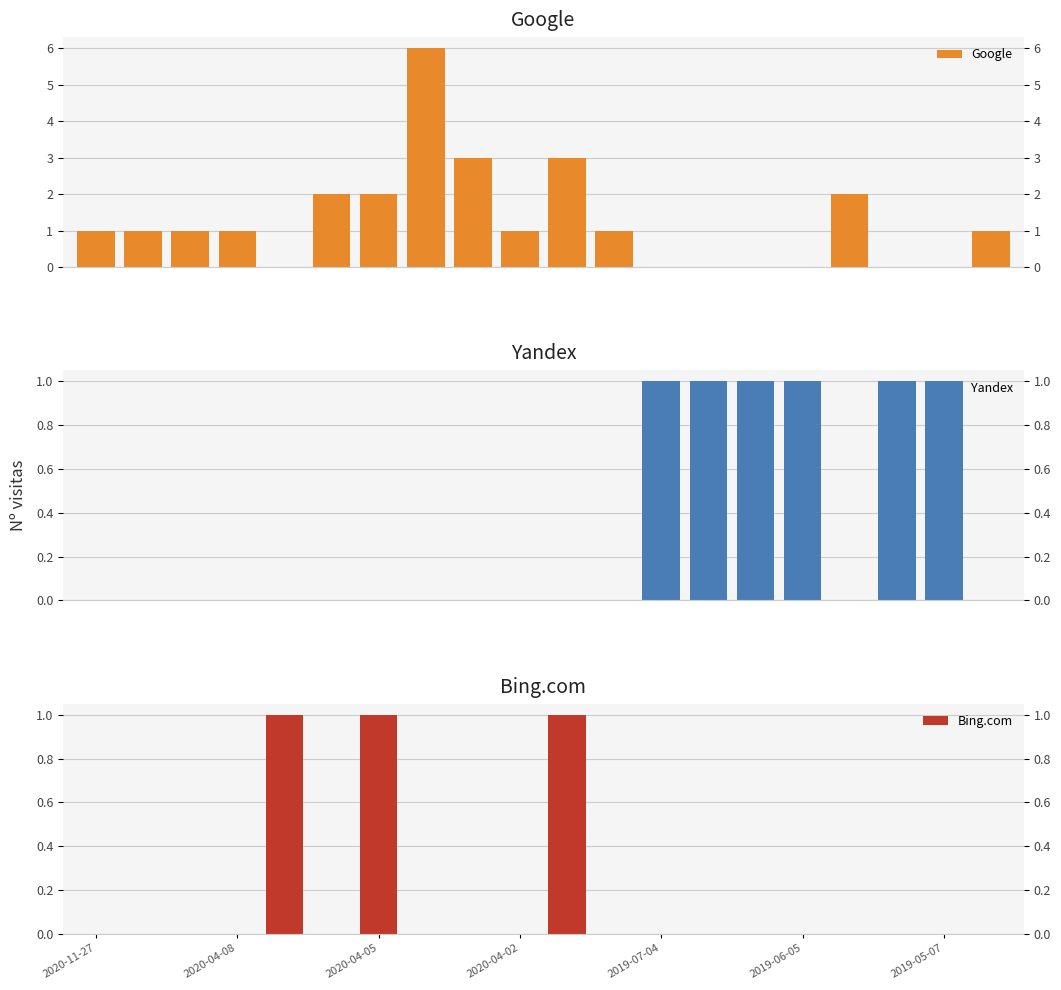

The Google series shows 0 at 2020-04-08. True or false?

False